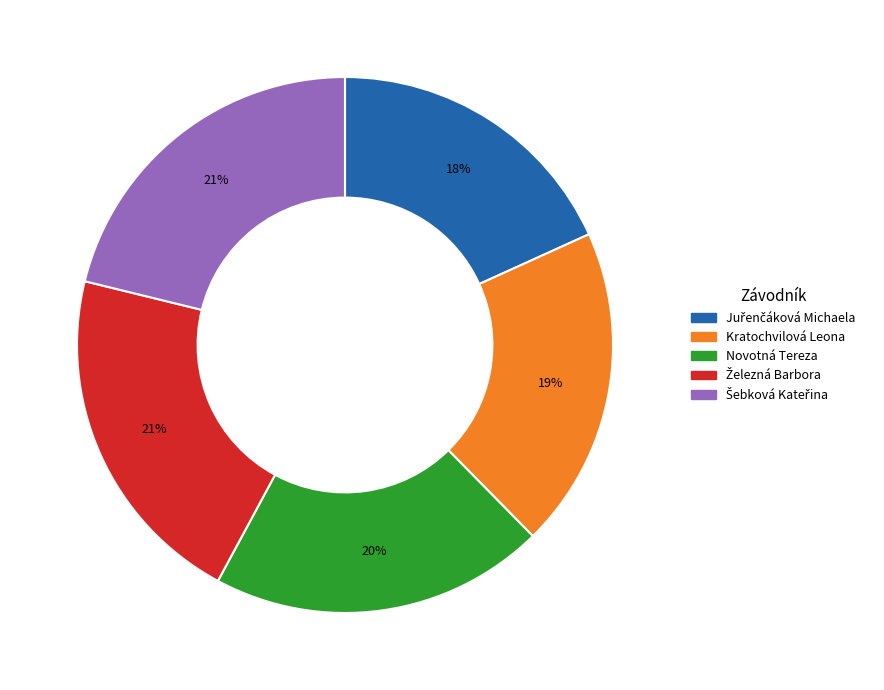

What percentage is the Kratochvilová Leona slice, to the nearest percent?

19%